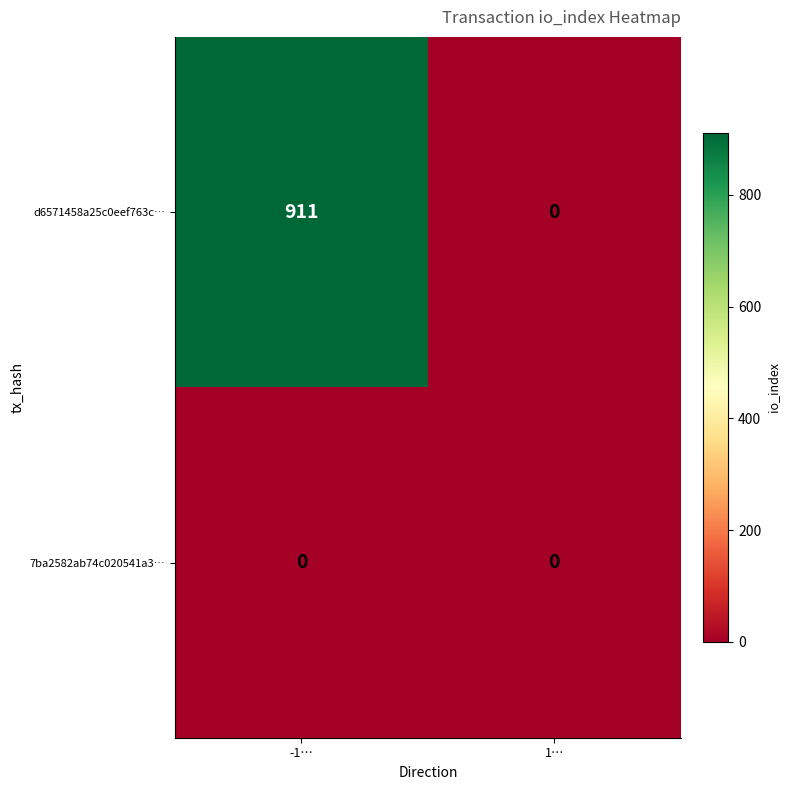

Rank the series by their maximum value, from highest to lowest.

d6571458a25c0eef763c…, 7ba2582ab74c020541a3…